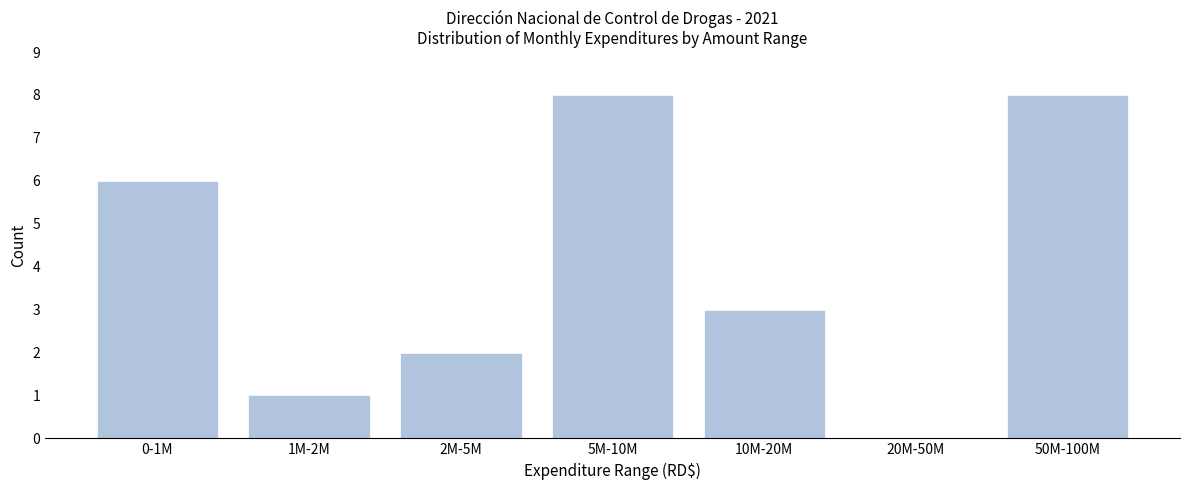

Reading left to right, transcribe all the data shown in this chart.

0-1M=6	1M-2M=1	2M-5M=2	5M-10M=8	10M-20M=3	20M-50M=0	50M-100M=8